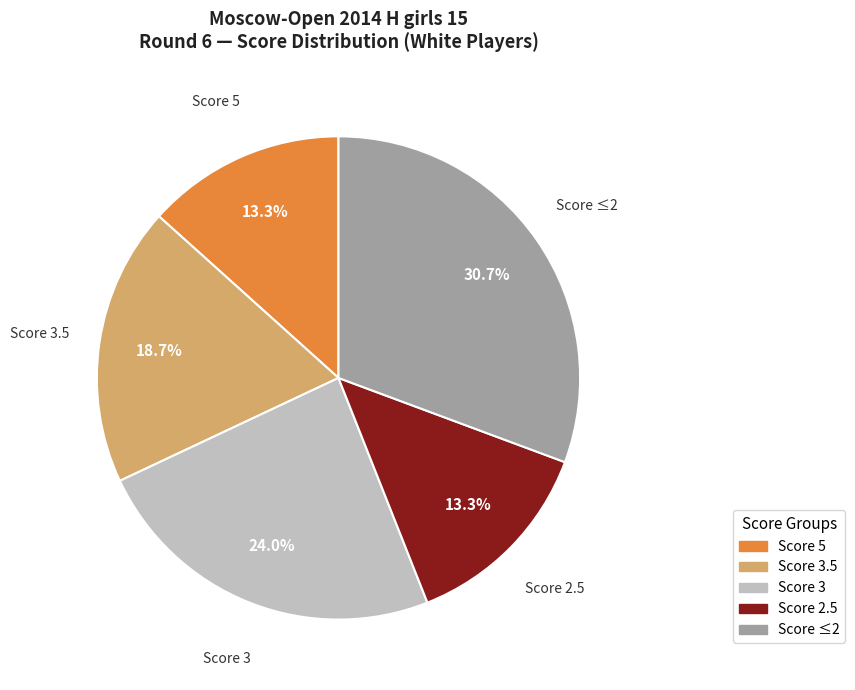

Is there any slice that represents more than half of the pie?

No